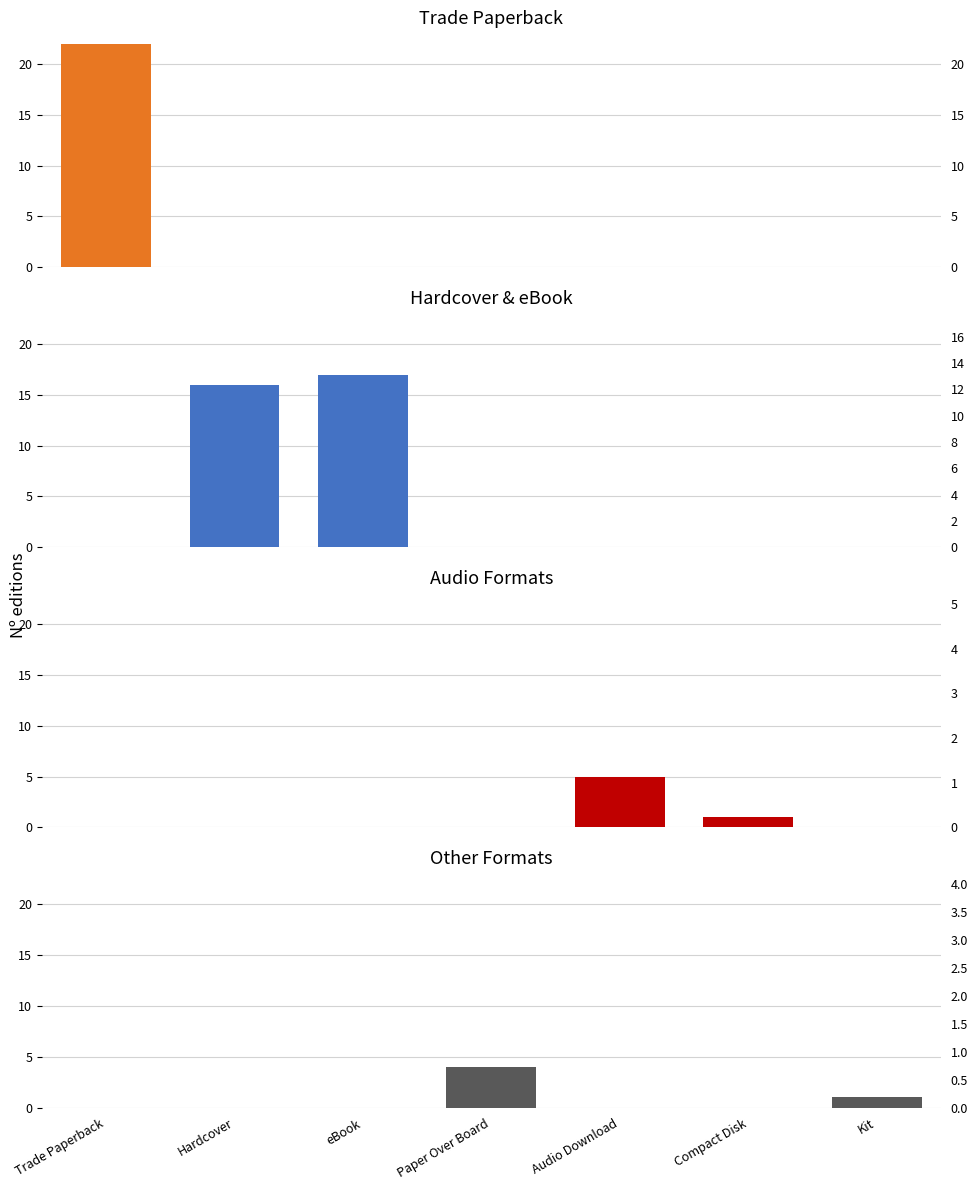

The Audio Formats series shows 0 at Paper Over Board. True or false?

True